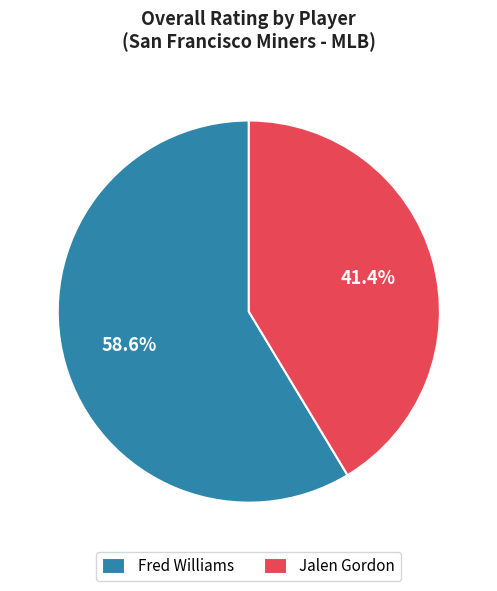

What is the largest slice in the pie chart?

Fred Williams